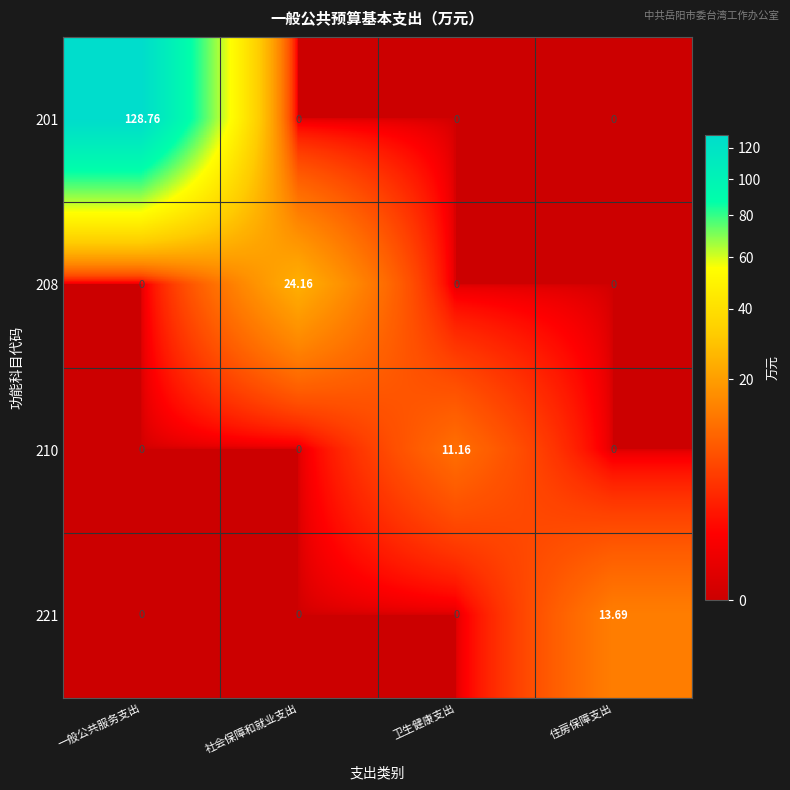

At which category is the sum across all series the highest?

一般公共服务支出